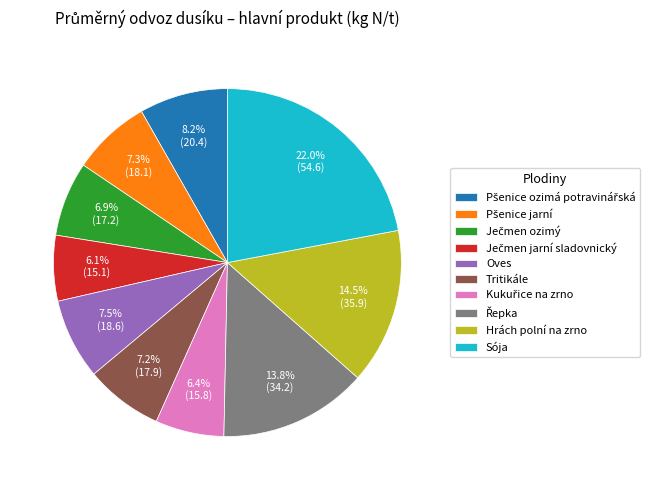

What percentage is NOT represented by Tritikále?

92.8%